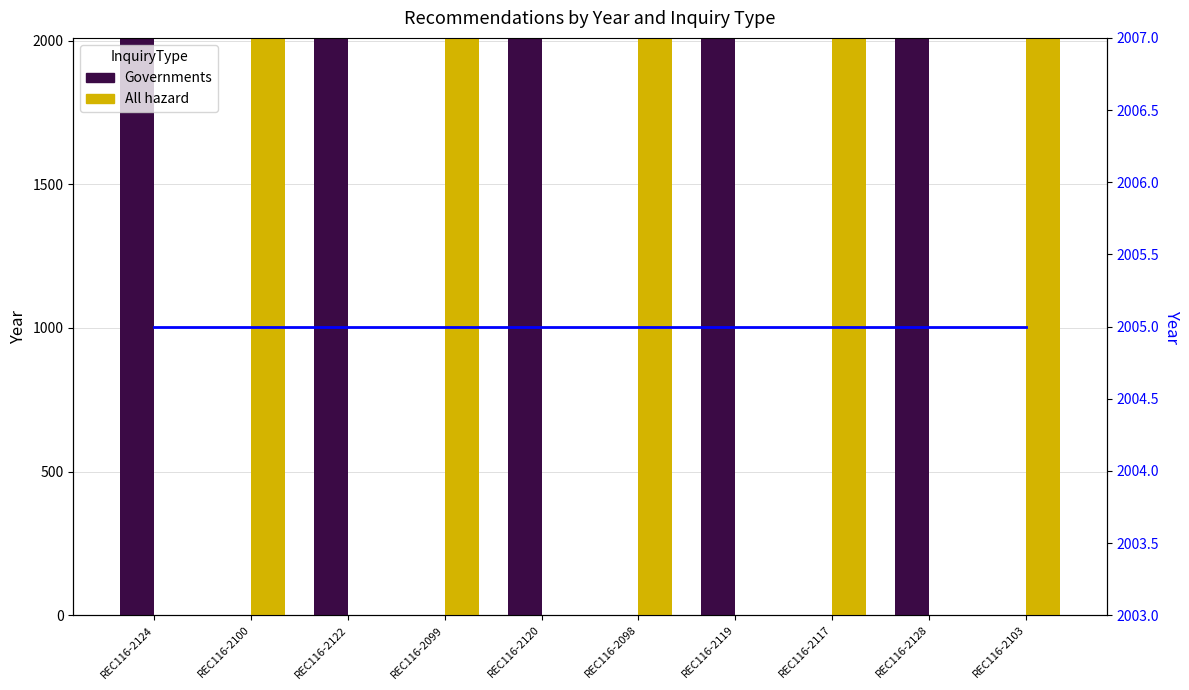

What is the spread (max minus min) of values at REC116-2122?

2005